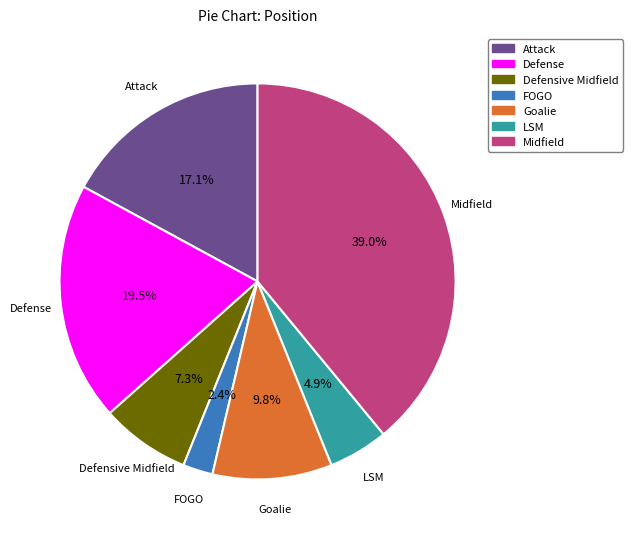

Approximately how many times larger is the value at Goalie compared to Defensive Midfield?

1.3